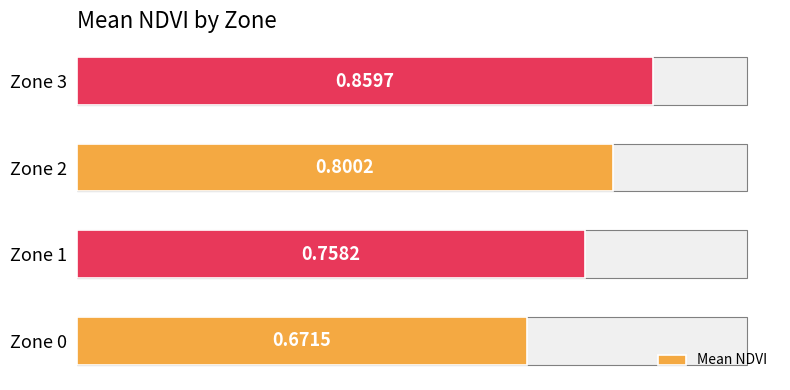

What is the approximate value at 0.6?

0.9